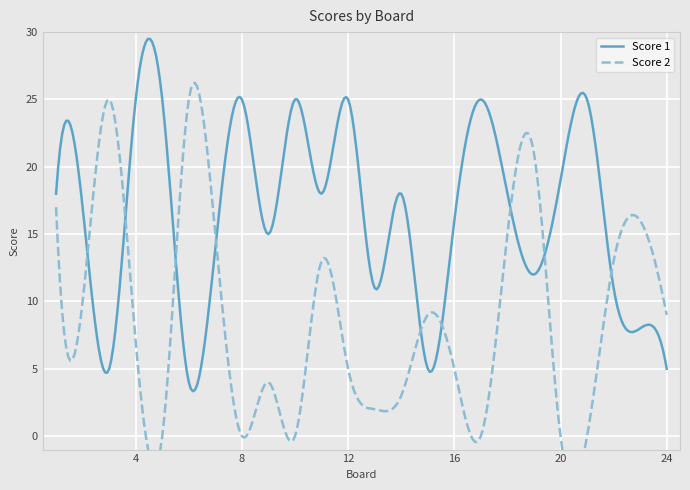

What is the difference between the maximum and second lowest values in the Score 2 series?

25